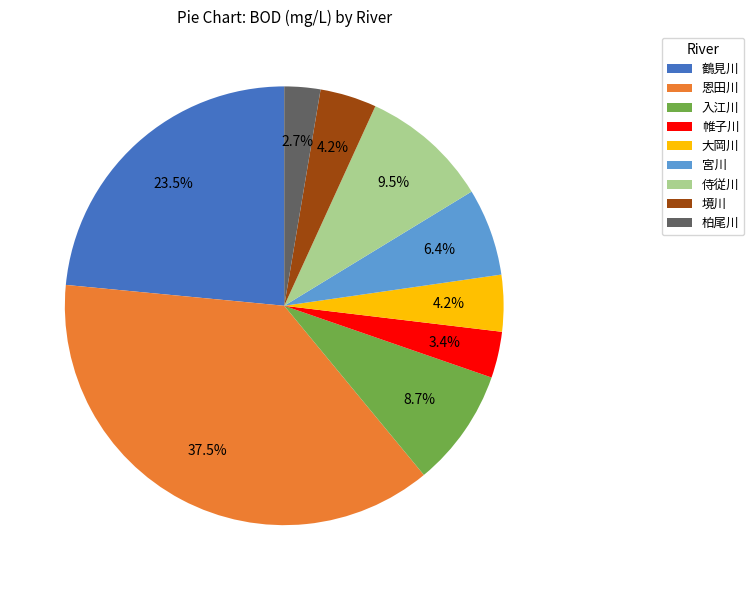

True or false: 柏尾川 accounts for 3% of the total.

True